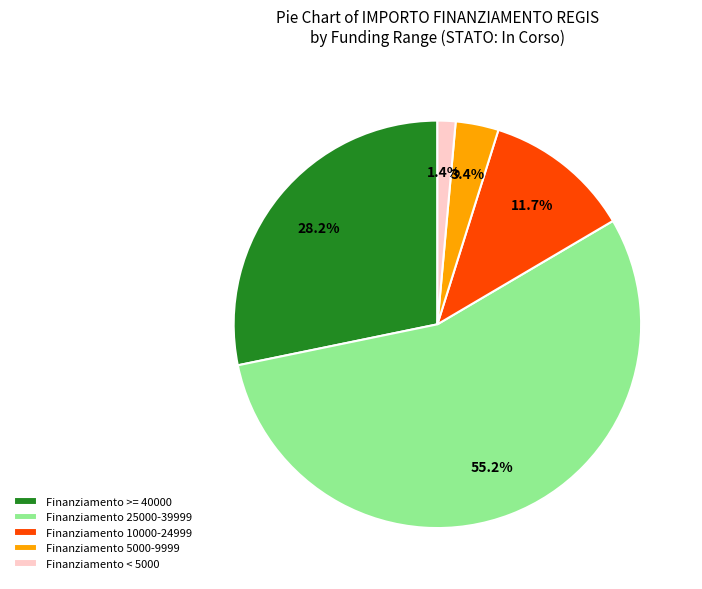

Which category has the smallest portion of the pie?

Finanziamento < 5000